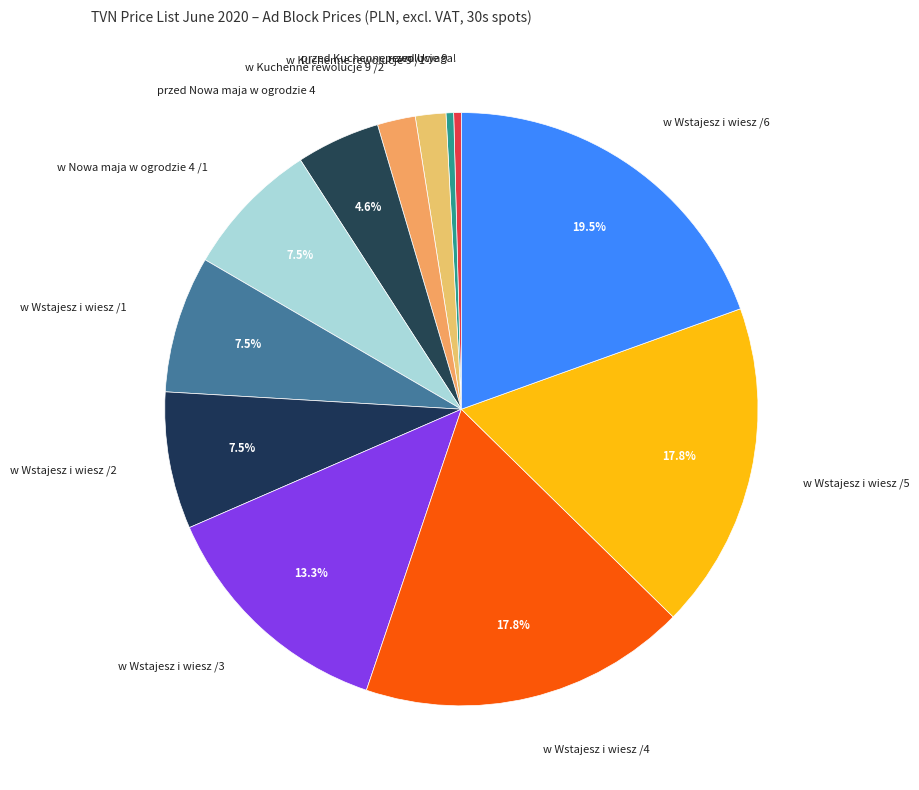

The w Nowa maja w ogrodzie 4 /1 slice represents 14% of the pie. True or false?

False